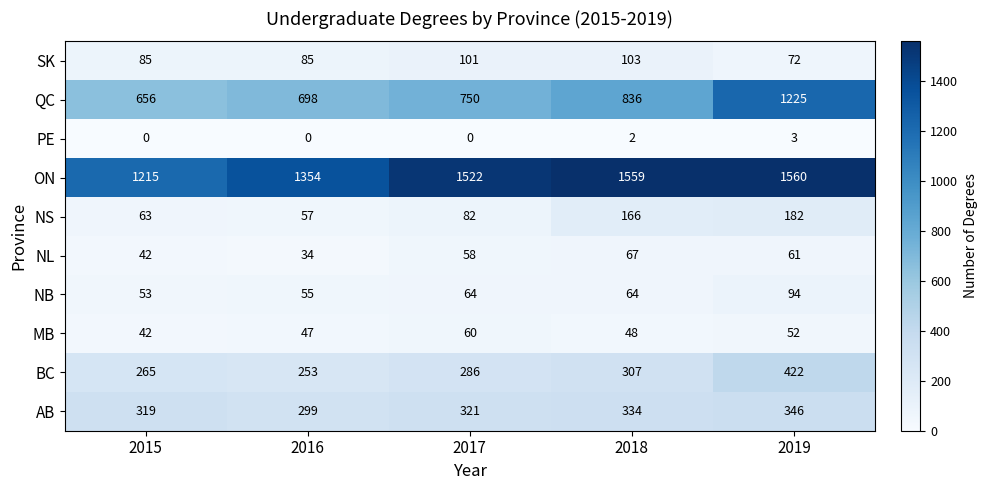

List the series in order of their peak value, lowest first.

PE, MB, NL, NB, SK, NS, AB, BC, QC, ON